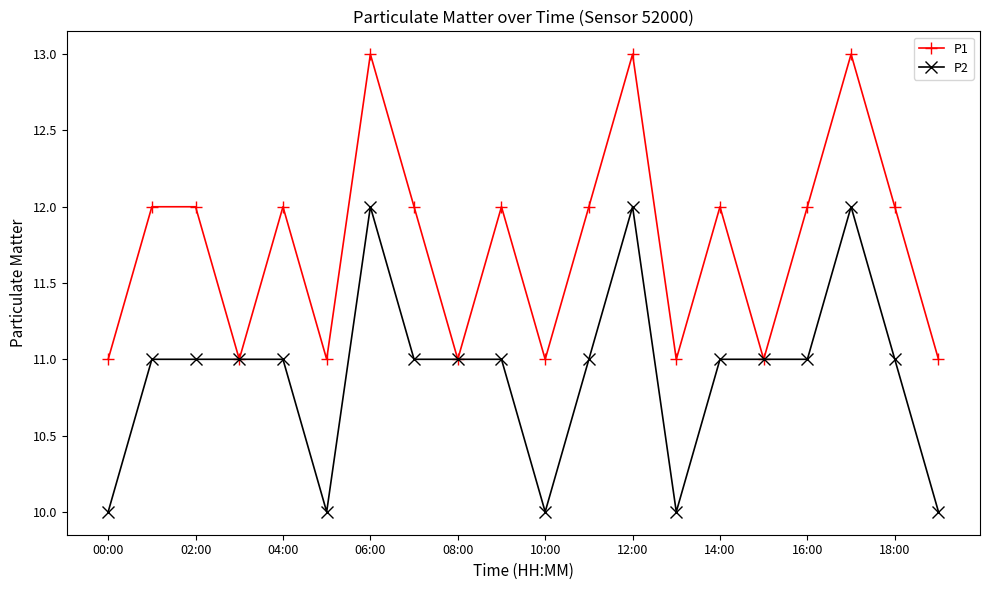

Which series has the largest total across all categories?

P1